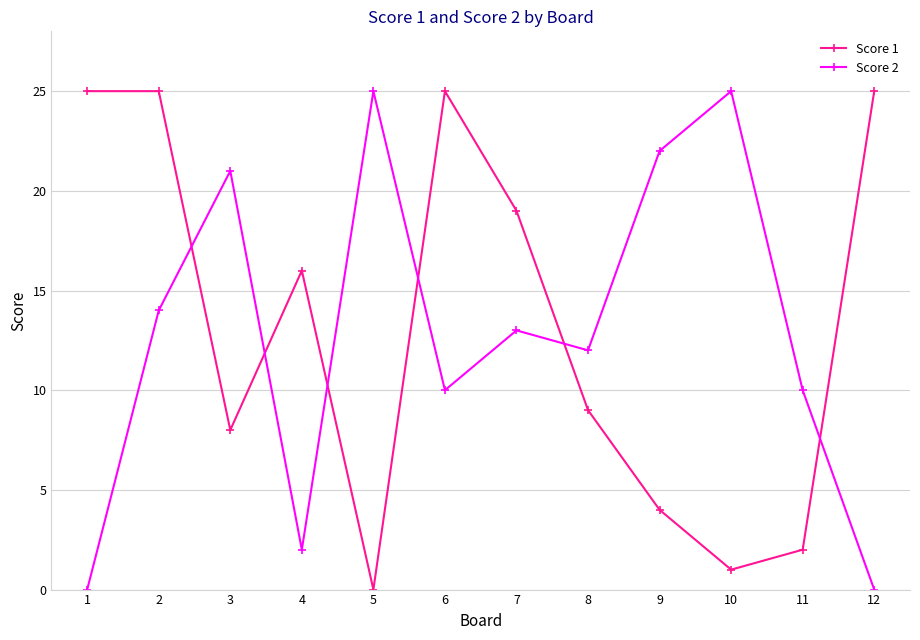

Is it true that Score 2 equals 25 at 10?

True